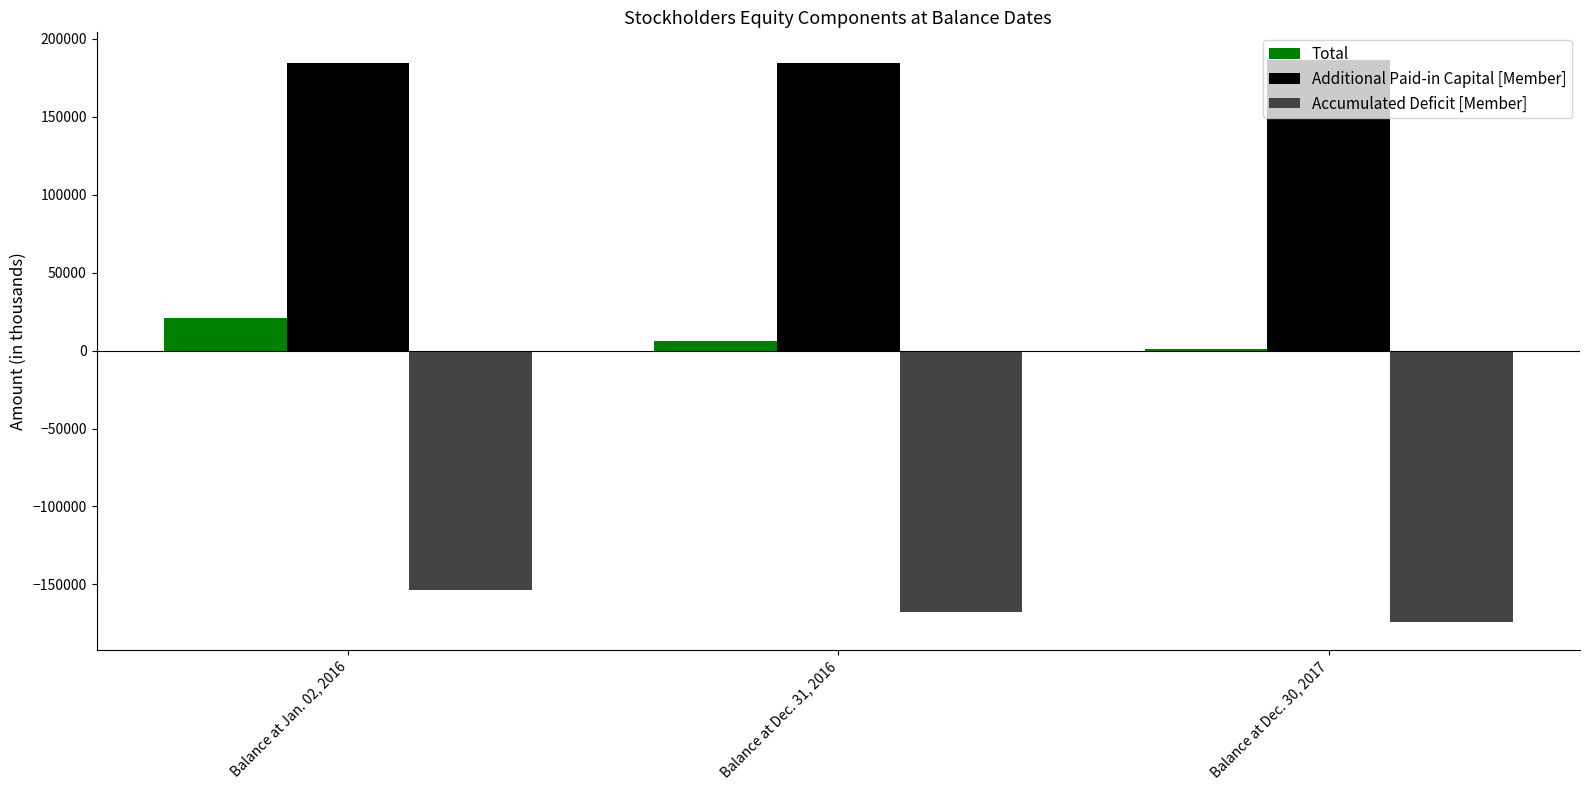

Count the Accumulated Deficit [Member] values in the range -174024 to -153898.

3